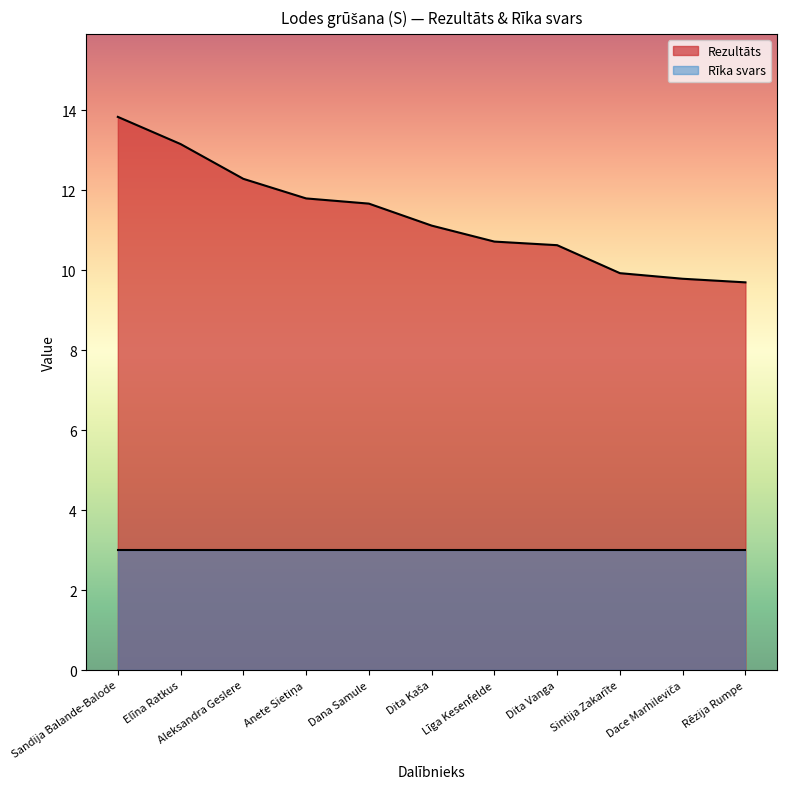

What is the sum of all values?

124.7